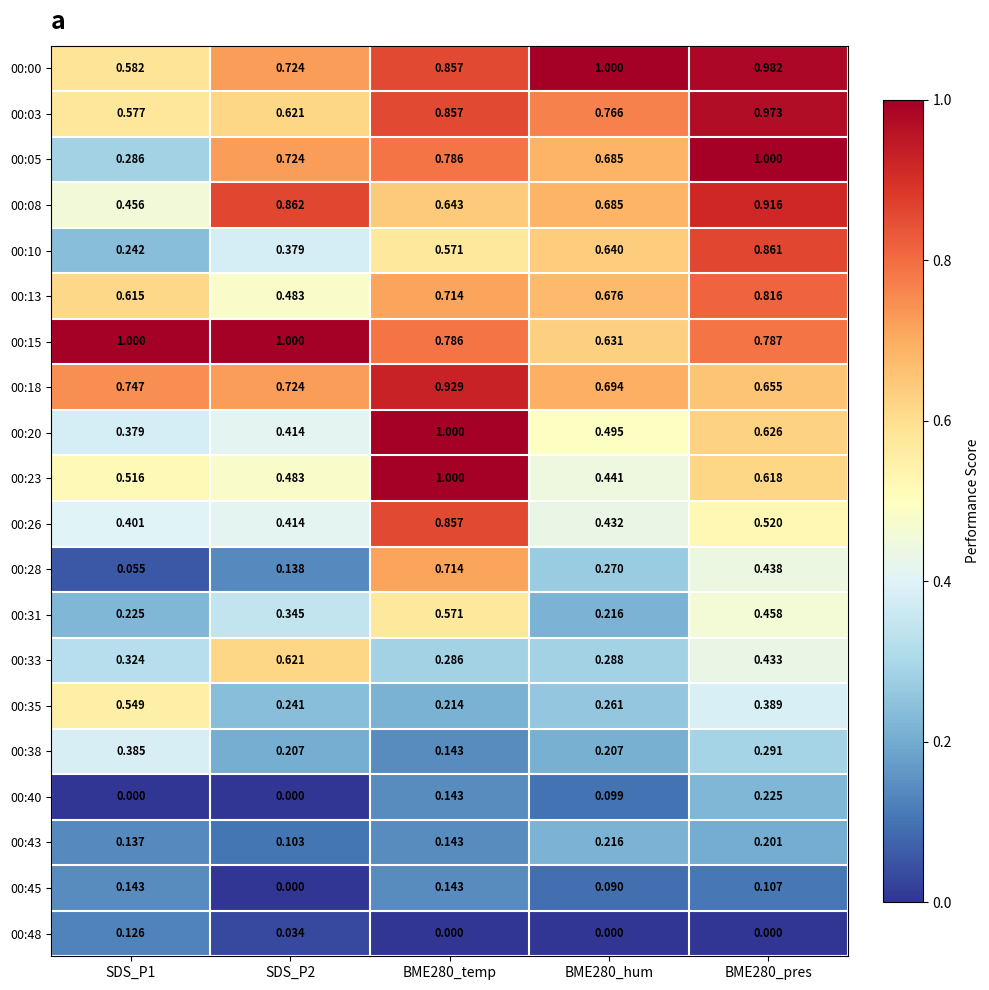

Is the value of 00:35 at BME280_pres greater than the value of 00:15 at BME280_hum?

No